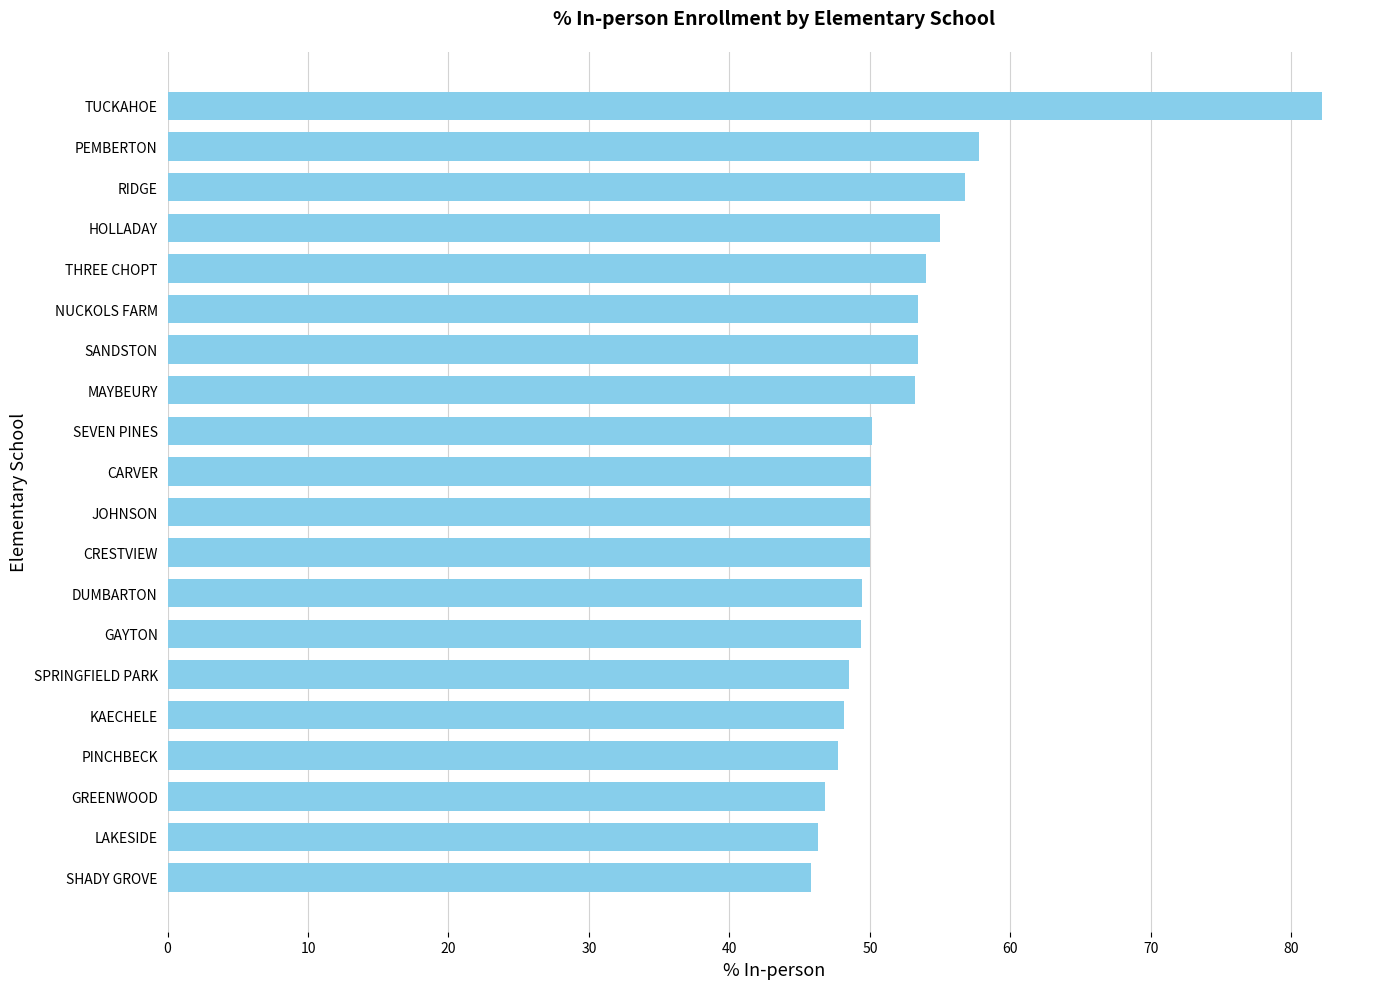

What is the minimum value shown in the chart?

45.8